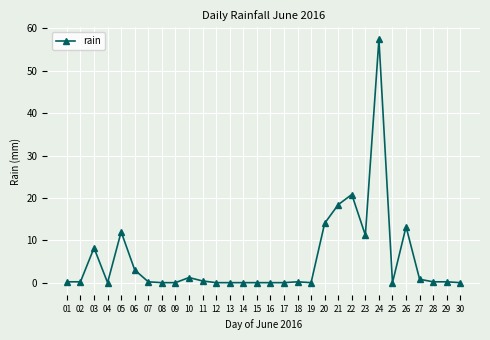

Between 14 and 21, which is larger?

21